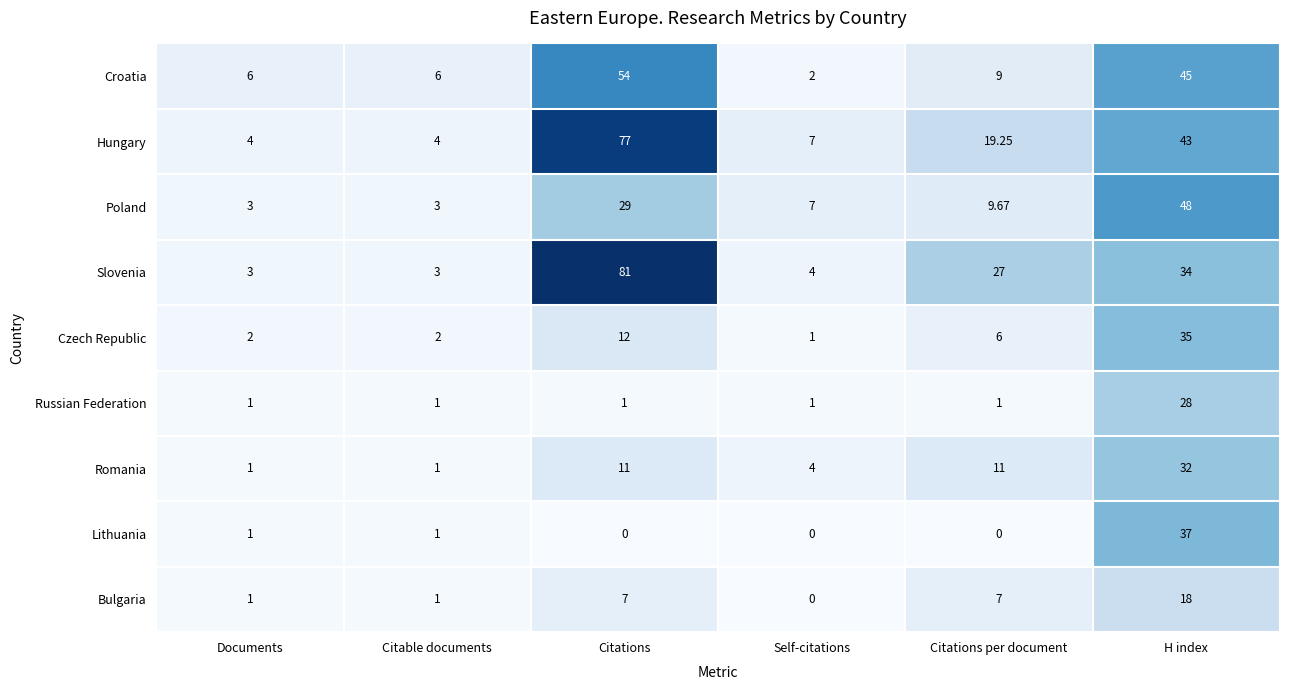

Which series has the largest total across all categories?

Hungary